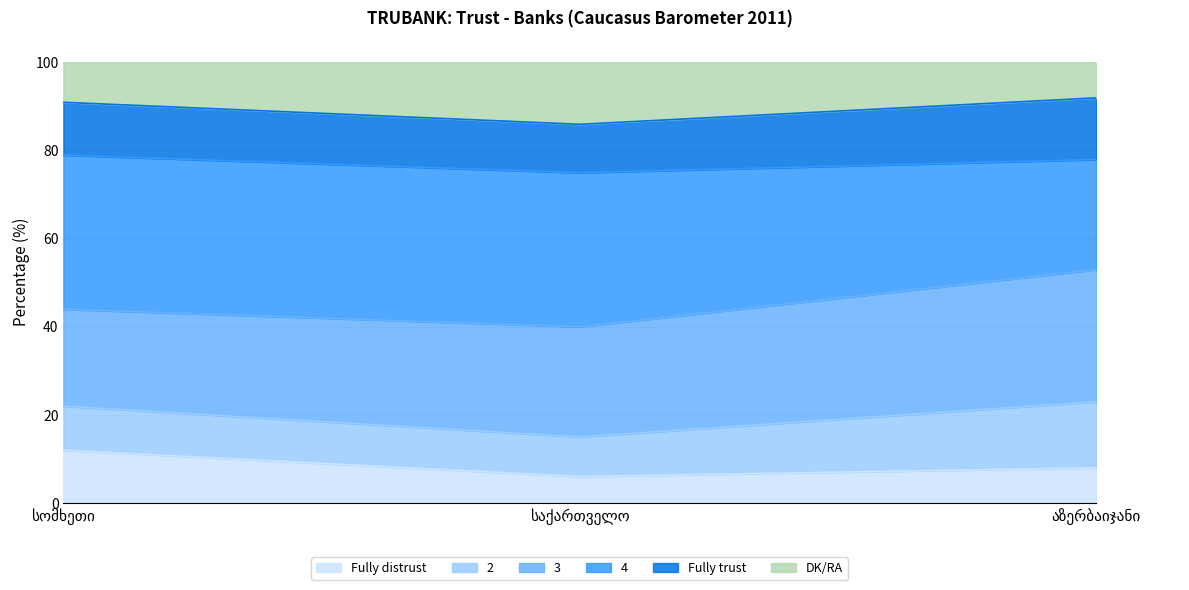

True or false: 2 has a value of 53 at აზერბაიჯანი.

True